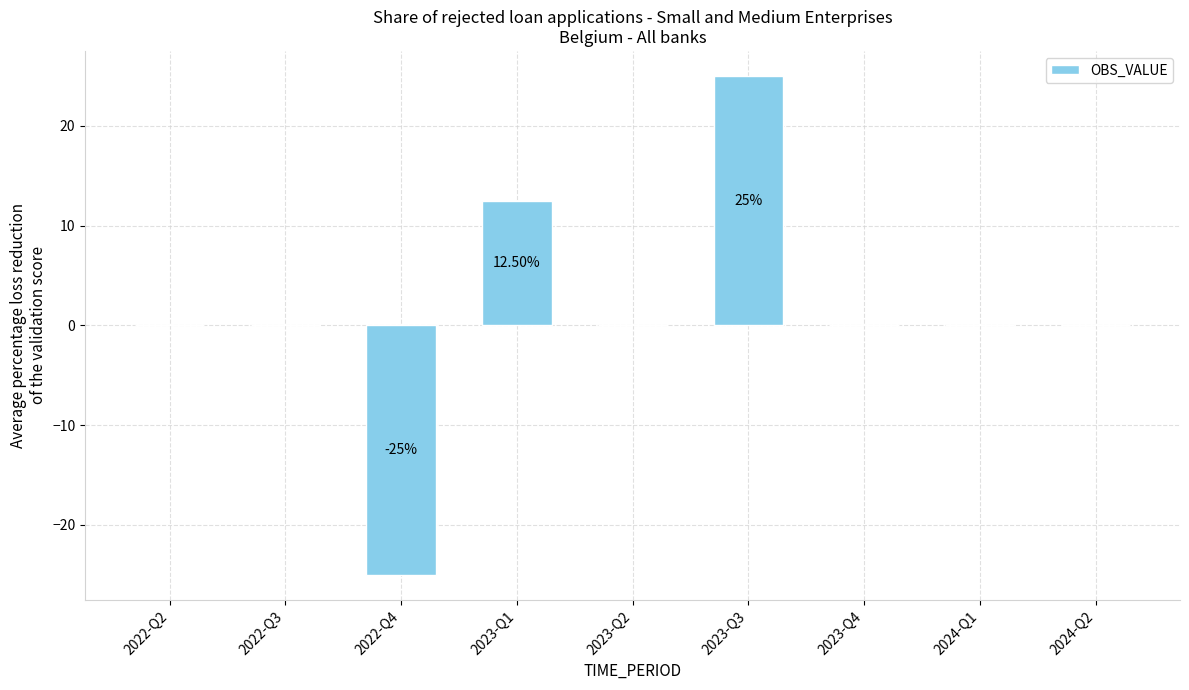

Are the bars horizontal?

No